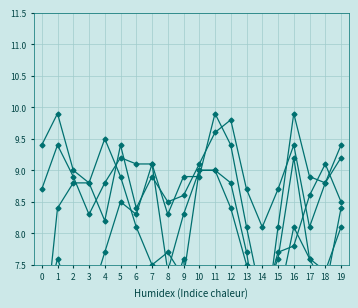

What is the total value across all series at 16?

51.3